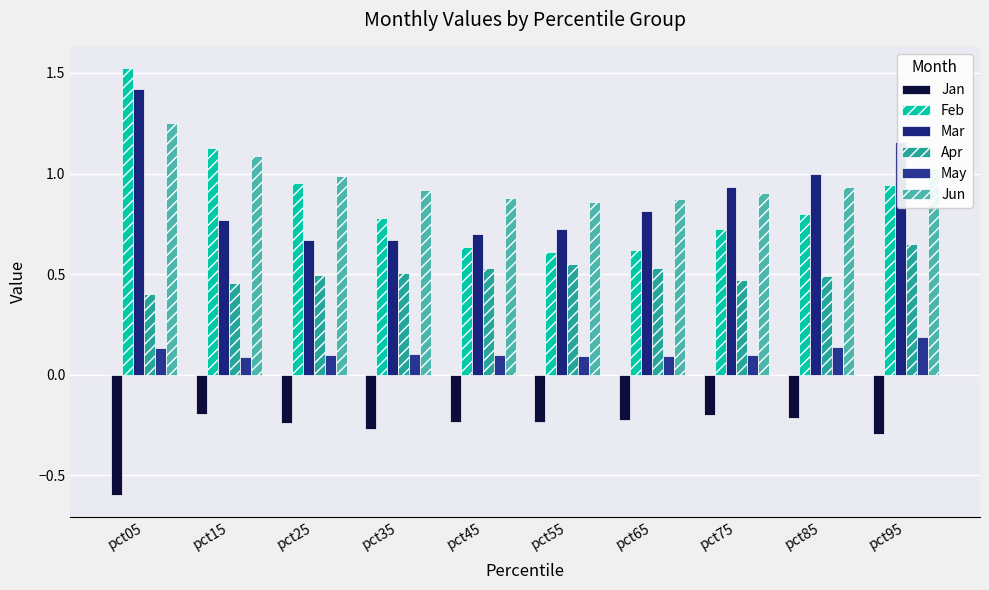

What is the value of the Apr bar at the 5th from the left?

0.5